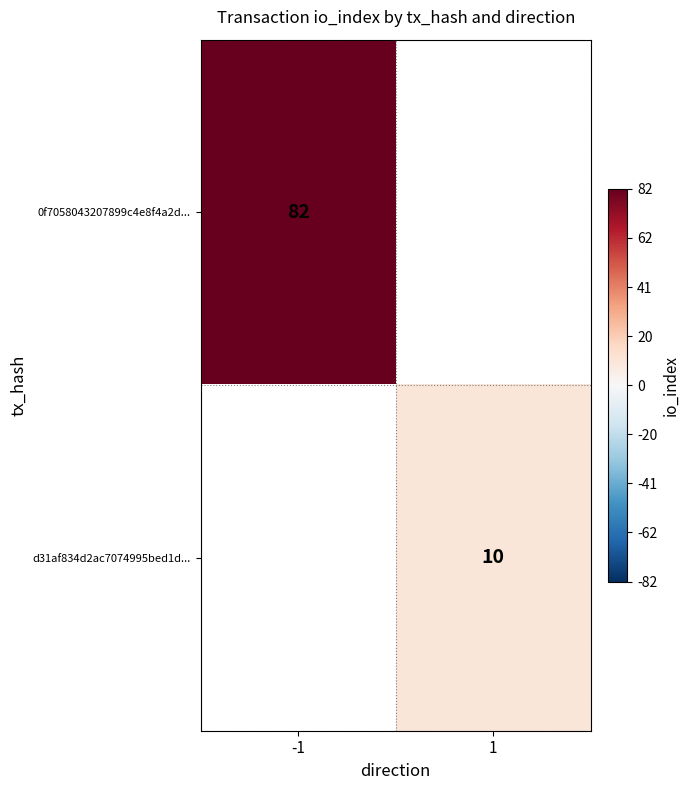

The value of d31af834d2ac7074995bed1d... at 1 is 4. True or false?

False